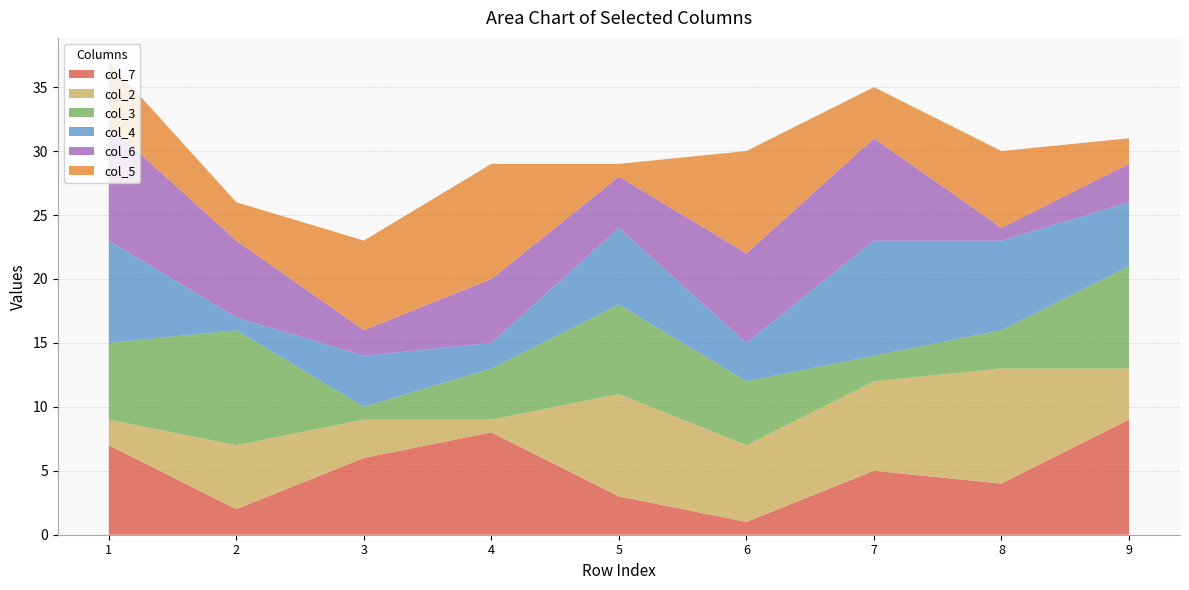

Reading right to left, transcribe all the data shown in this chart.

col_7: 9=9	8=4	7=5	6=1	5=3	4=8	3=6	2=2	1=7
col_2: 9=4	8=9	7=7	6=6	5=8	4=1	3=3	2=5	1=2
col_3: 9=8	8=3	7=2	6=5	5=7	4=4	3=1	2=9	1=6
col_4: 9=5	8=7	7=9	6=3	5=6	4=2	3=4	2=1	1=8
col_6: 9=3	8=1	7=8	6=7	5=4	4=5	3=2	2=6	1=9
col_5: 9=2	8=6	7=4	6=8	5=1	4=9	3=7	2=3	1=5